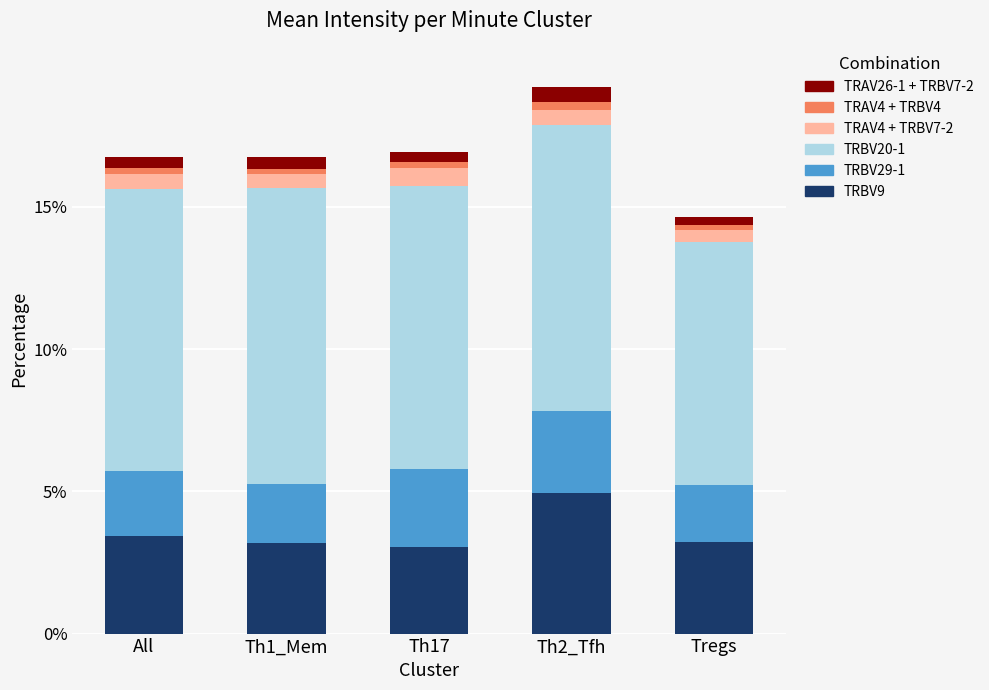

What is the highest value of the TRBV9 series?

5.0